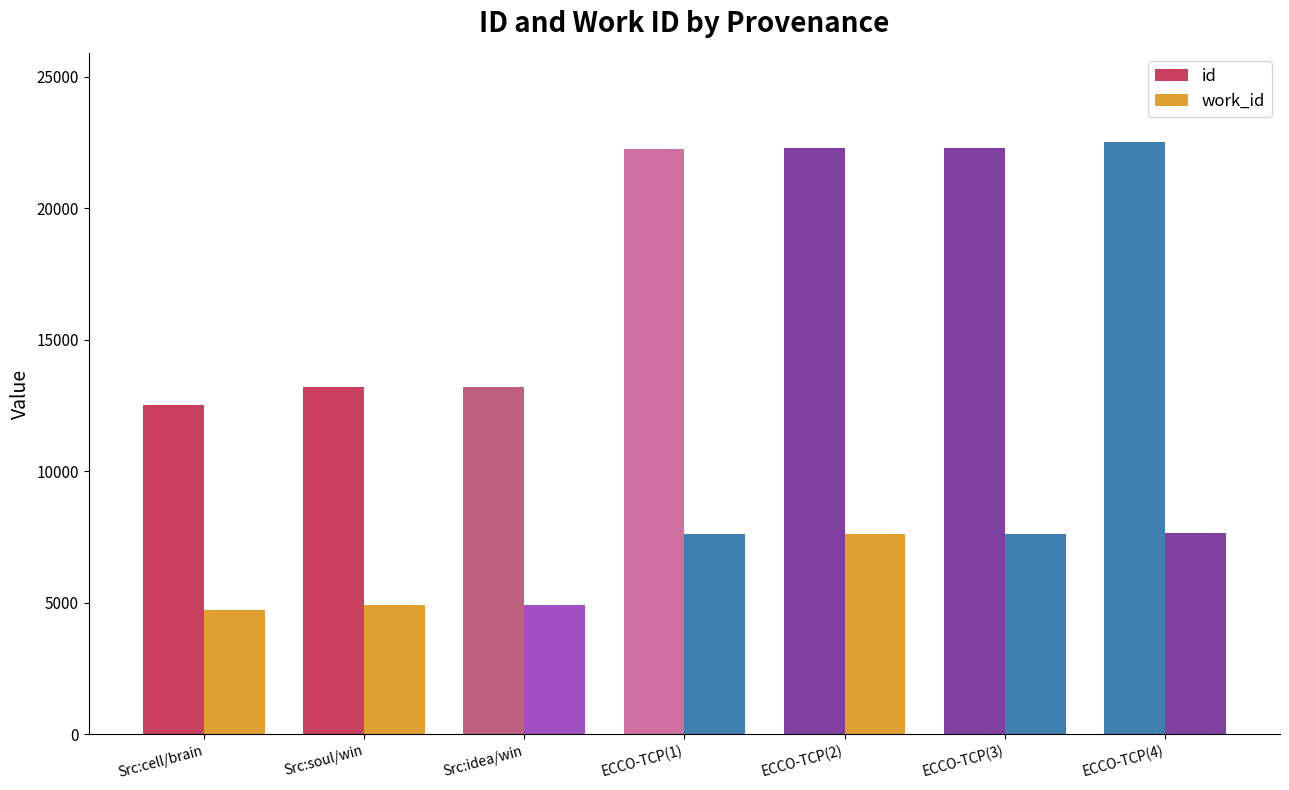

How many groups of bars are there?

7